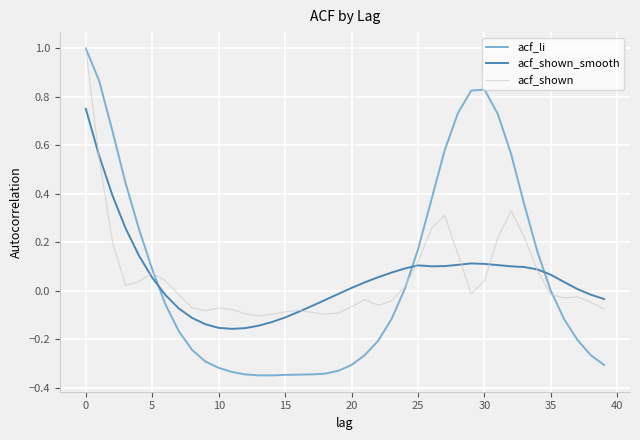

How many intersections are there between acf_li and acf_shown_smooth?

3